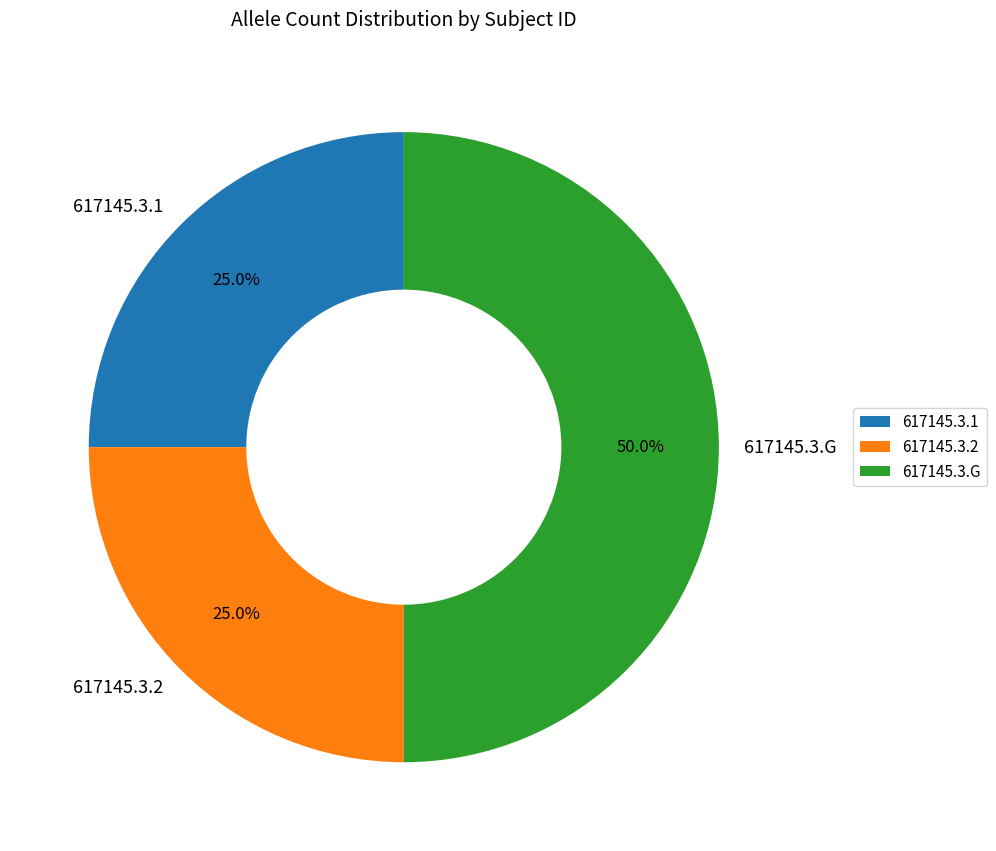

Does 617145.3.1 account for over 50% of the chart?

No